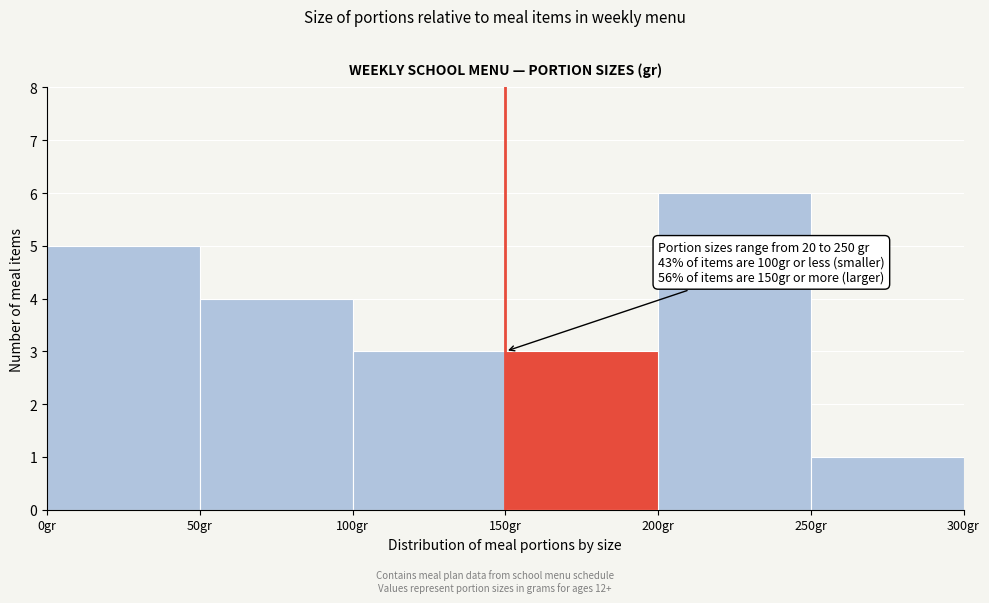

Over which range of the x-axis is the bar tallest?

200 to 250